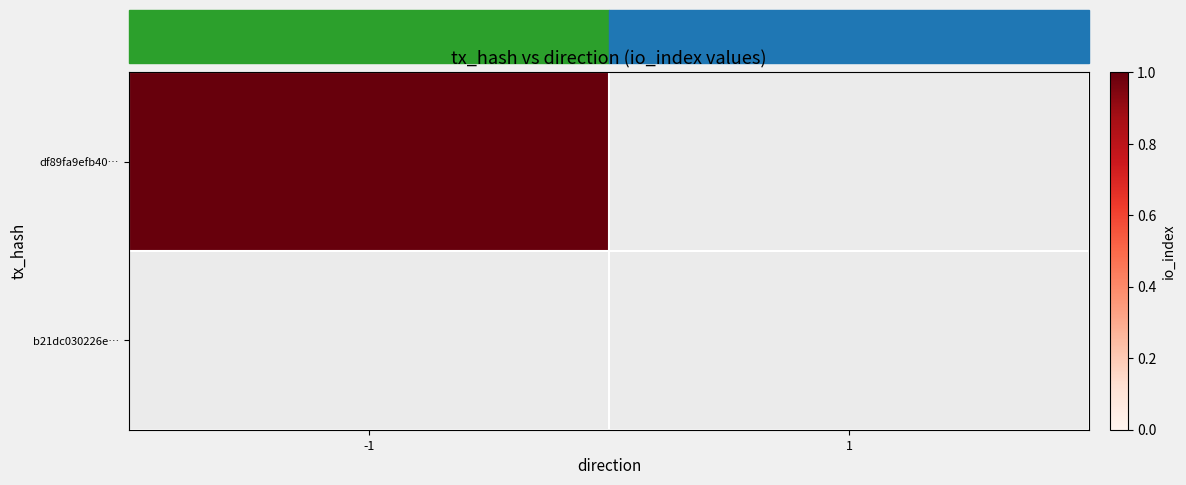

How many values in df89fa9efb4016809d570b12b92db987410111d are above zero?

1